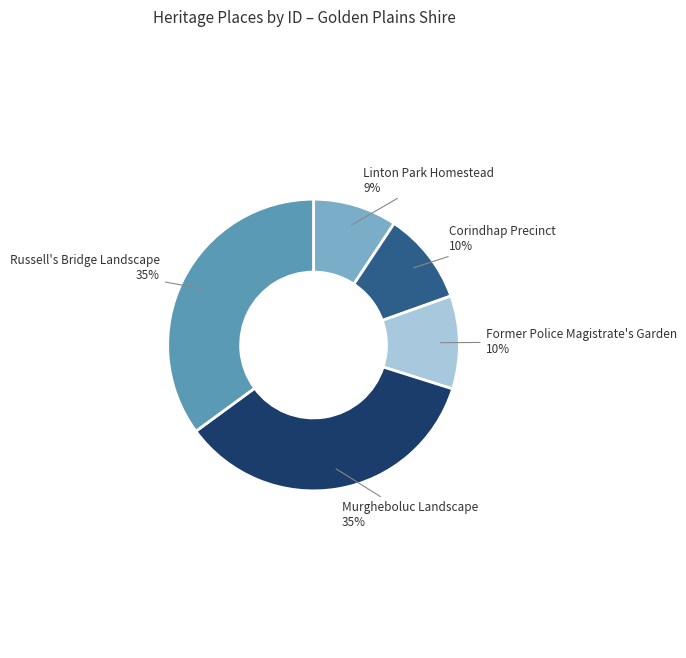

Approximately how many times larger is the value at Linton Park Homestead compared to Russell's Bridge Landscape?

0.3